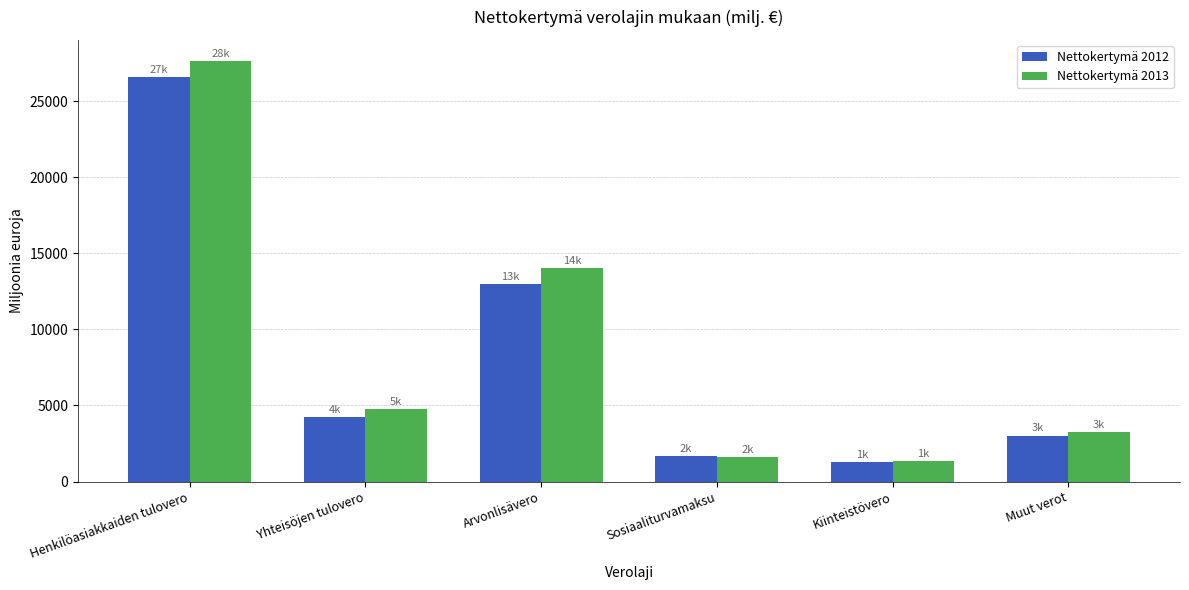

What is the sum of all Nettokertymä 2012 values?

49762.2